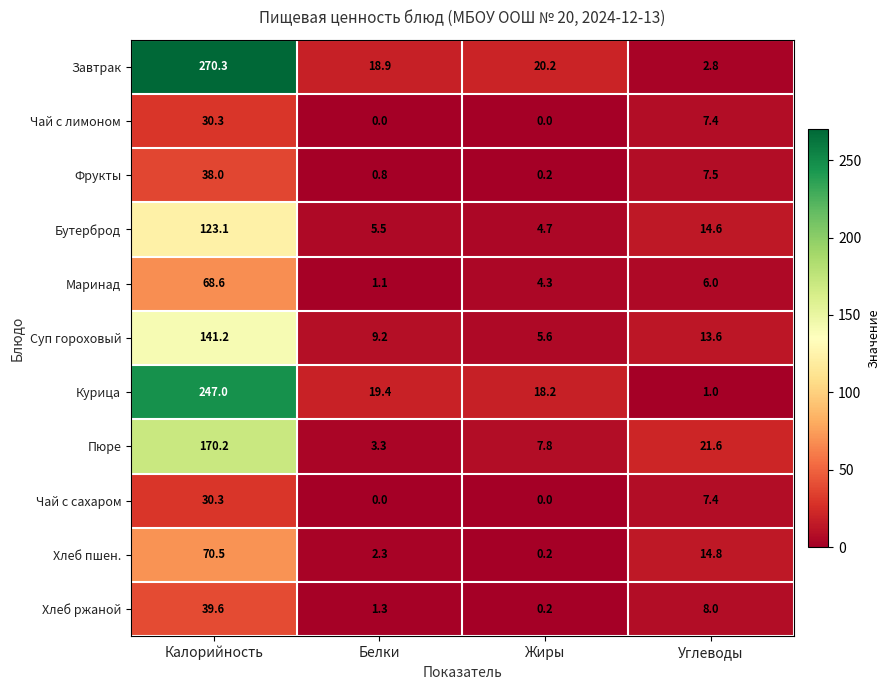

The Бутерброд series shows 4.7 at Жиры. True or false?

True